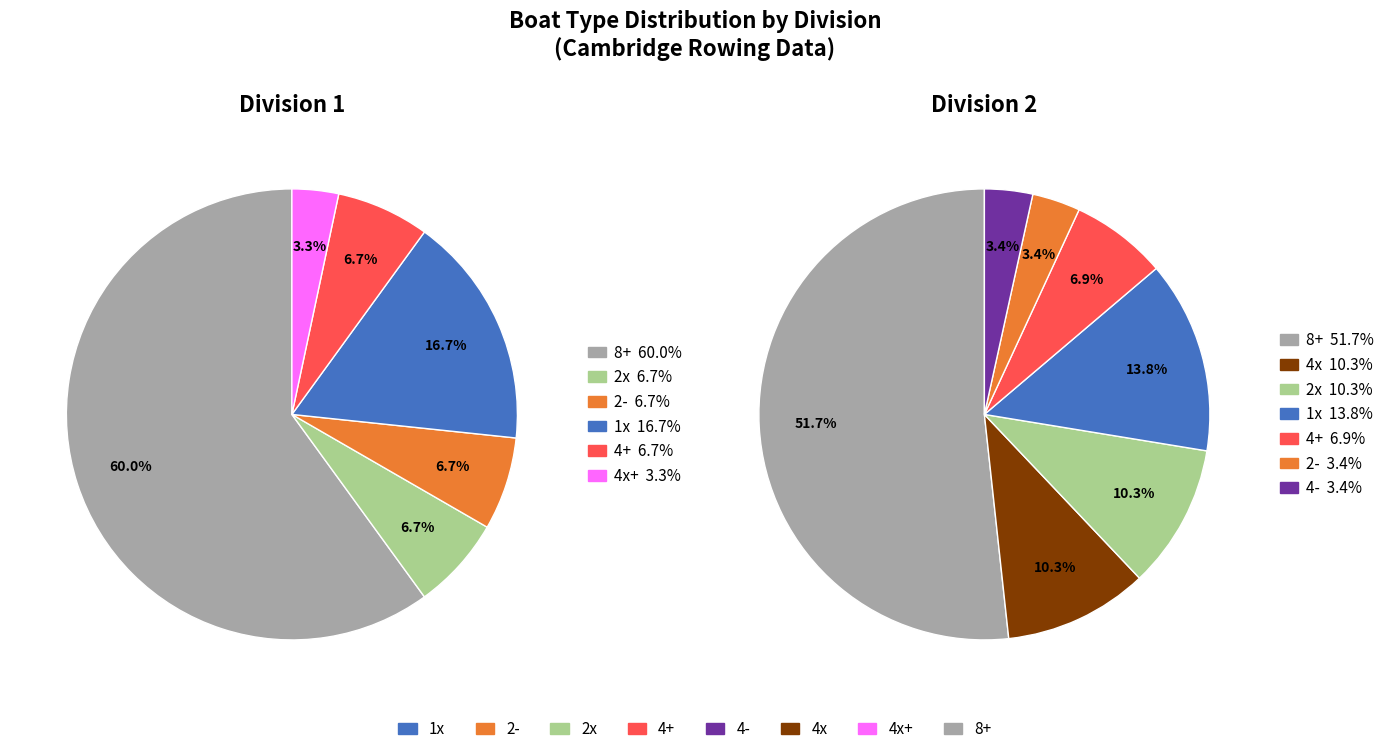

Combined, what portion of the pie is 1x and 2-?

23.3%